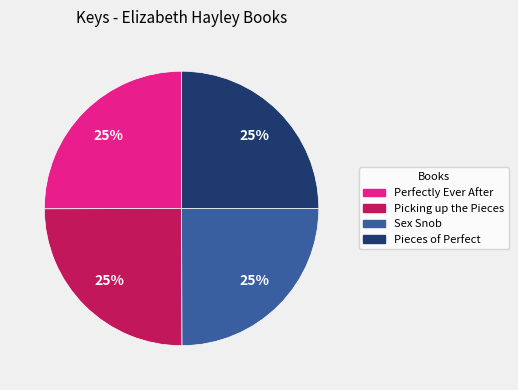

The Pieces of Perfect slice represents 15% of the pie. True or false?

False